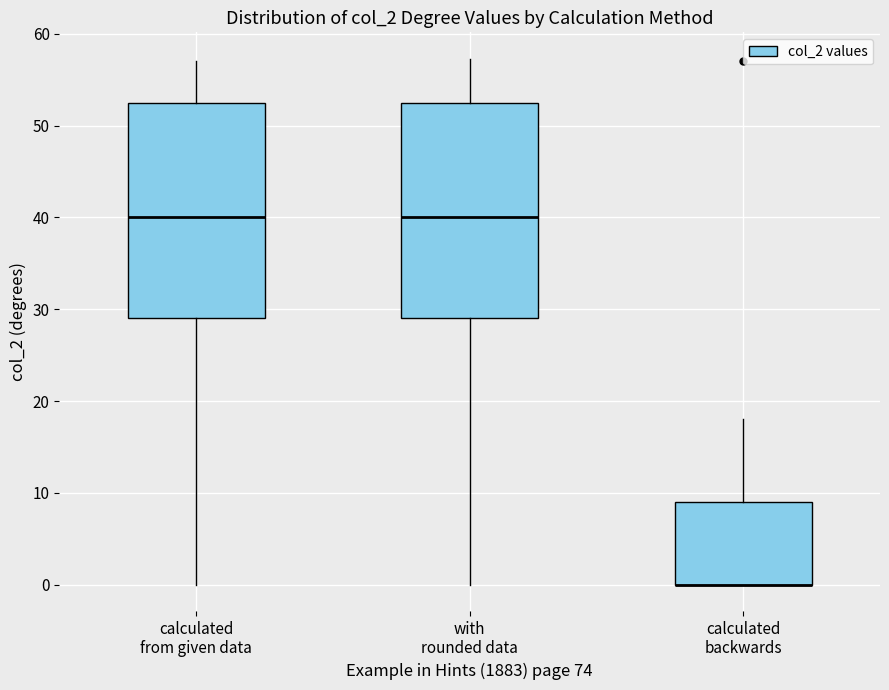

Reading left to right, read every box against the y-axis: the position of its median line, the range the box covers, and the ends of its whiskers. The values are not printed on the chart, so give them approximately, as read against the axis.

calculated from given data: median 40, box 29 to 53, whiskers 0 to 57
with rounded data: median 40, box 29 to 53, whiskers 0 to 57
calculated backwards: median 0 (drawn on the box's lower edge), box 0 to 9, whiskers 0 to 18